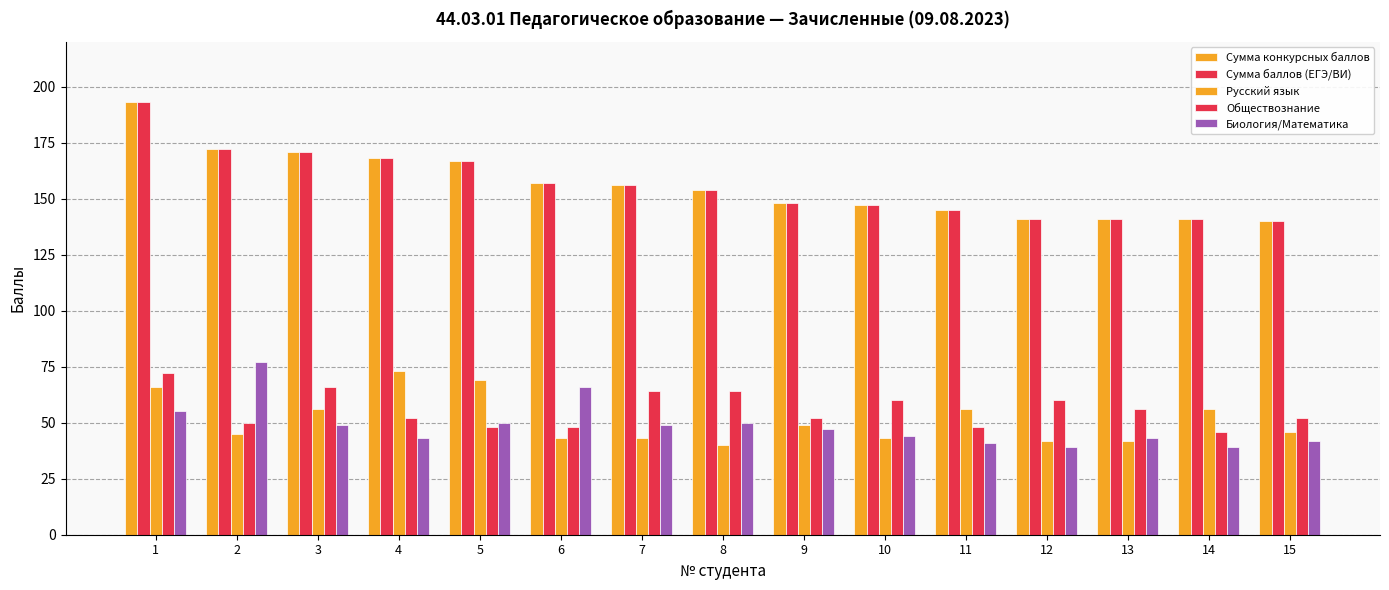

How many data points in Биология/Математика are less than 47?

7